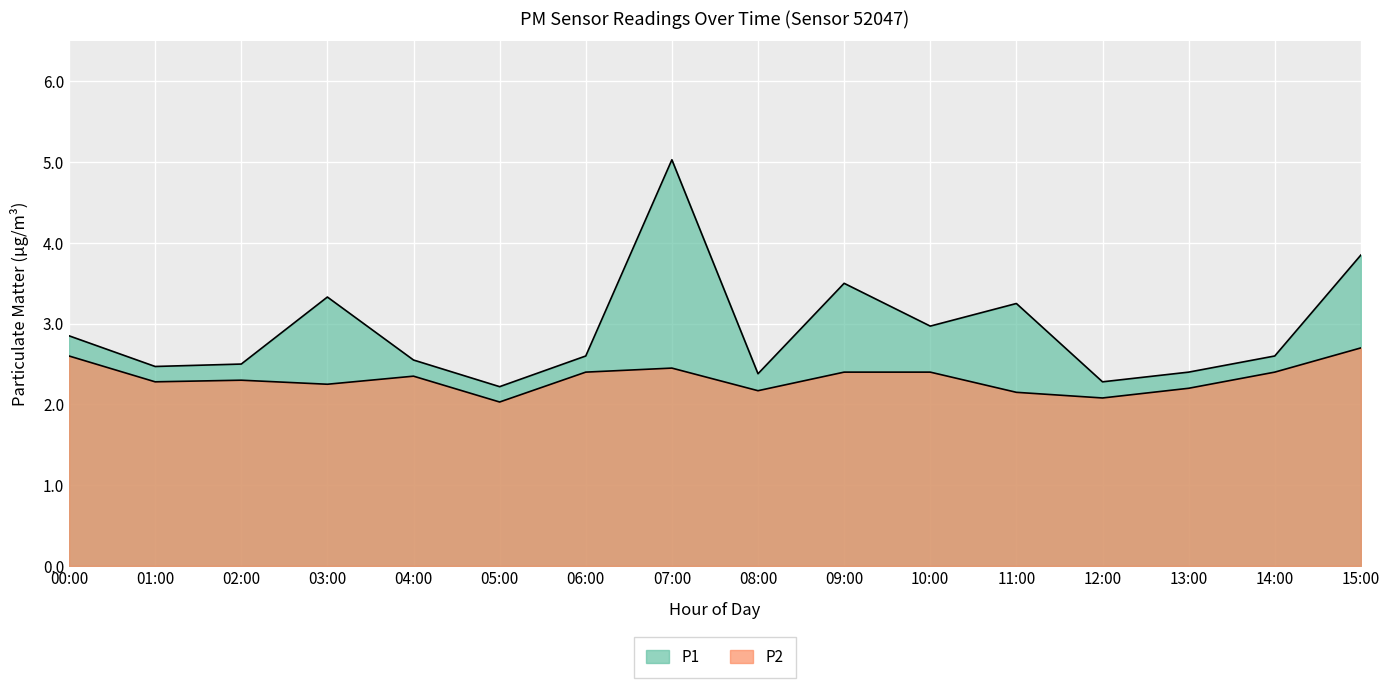

Where is the first local maximum for P1?

03:00